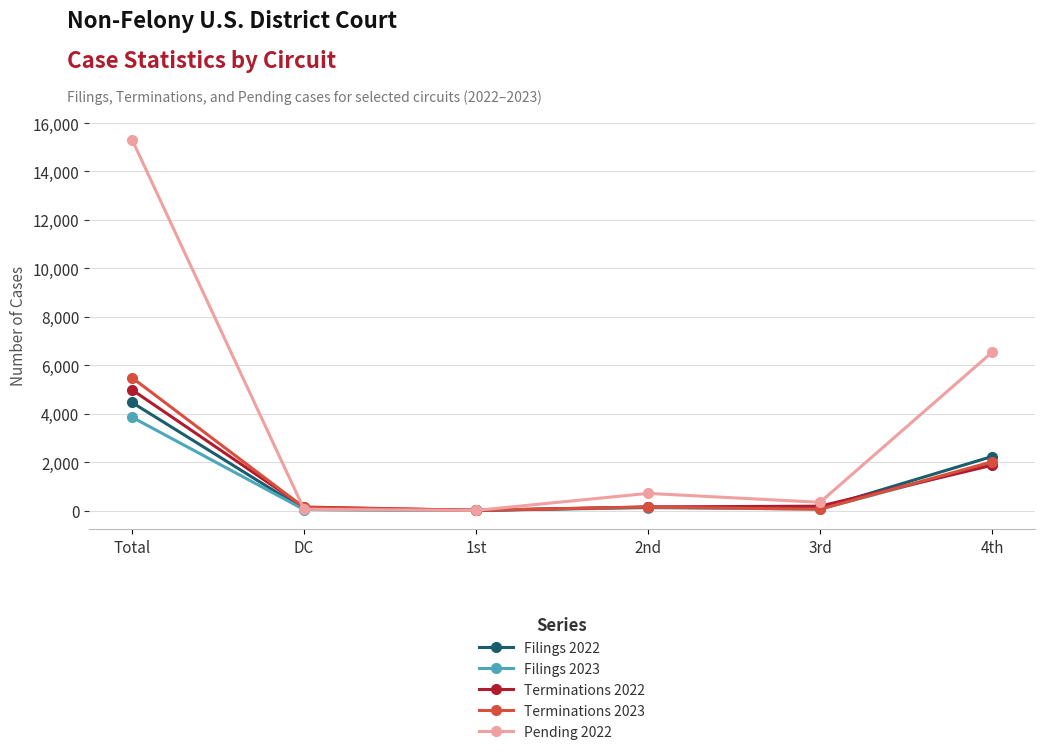

What is the approximate value of Filings 2023 at 4th, to the nearest 50?

1950